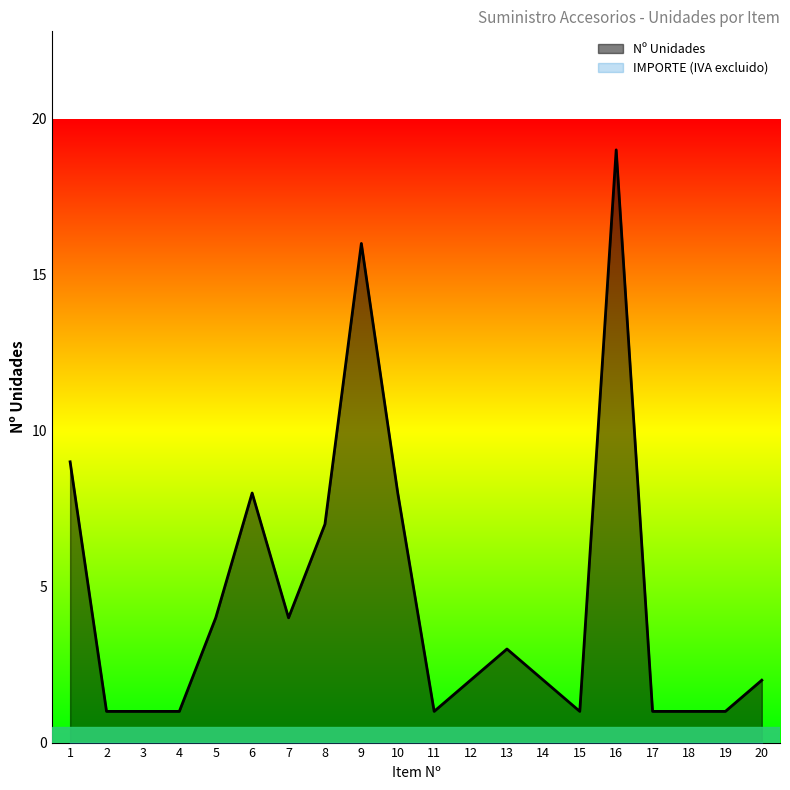

What is the maximum value shown in the chart?

19